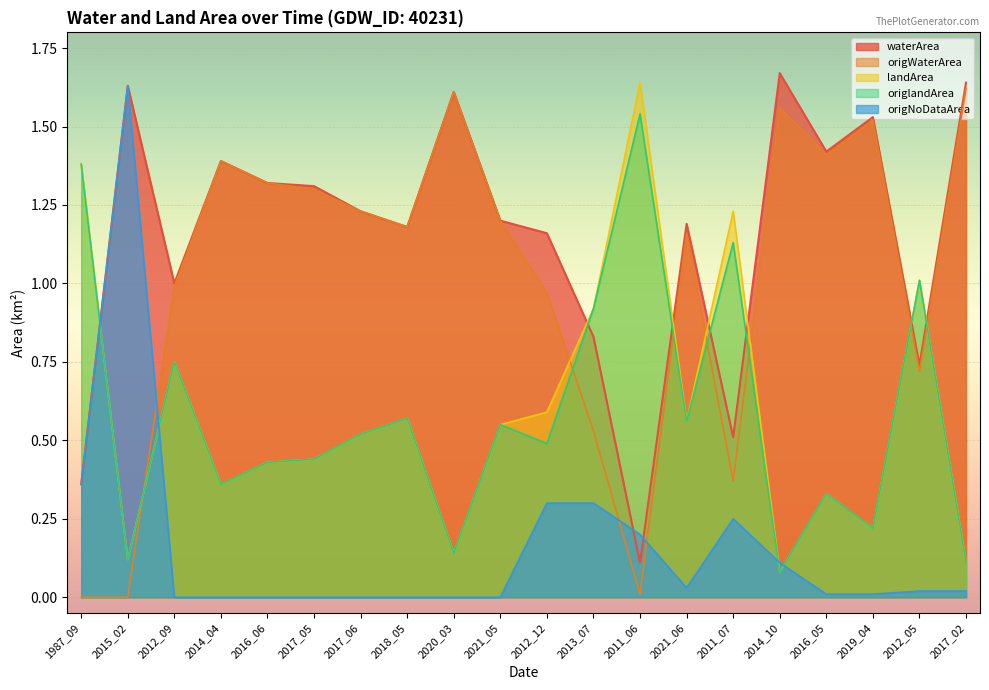

What is the spread (max minus min) of values at 2011_07?

1.0